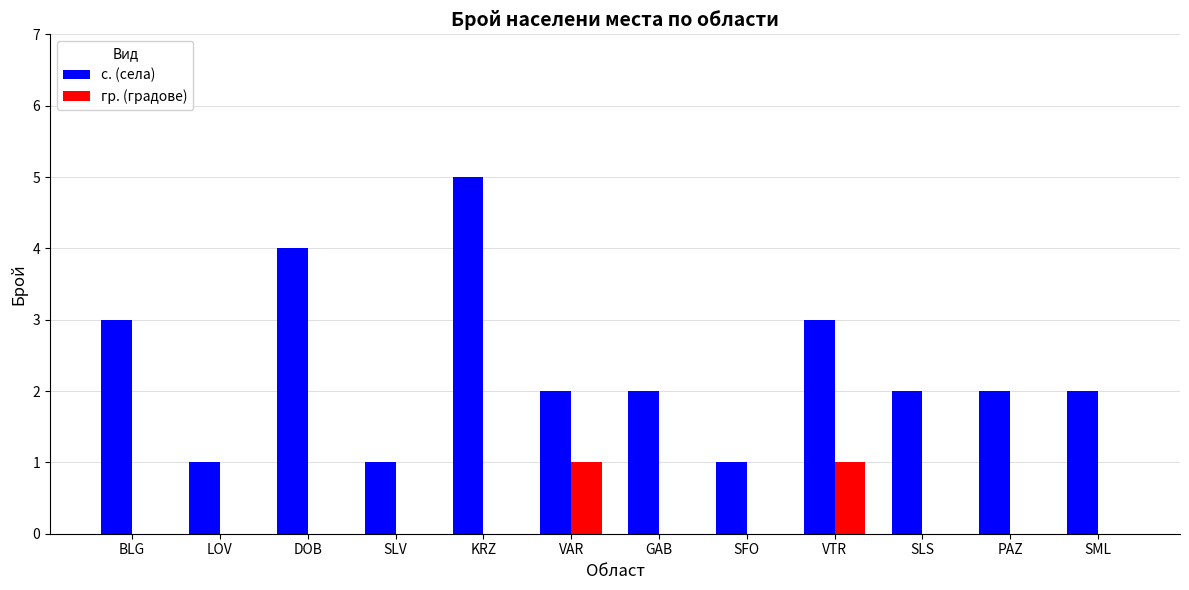

Does the chart contain stacked bars?

No